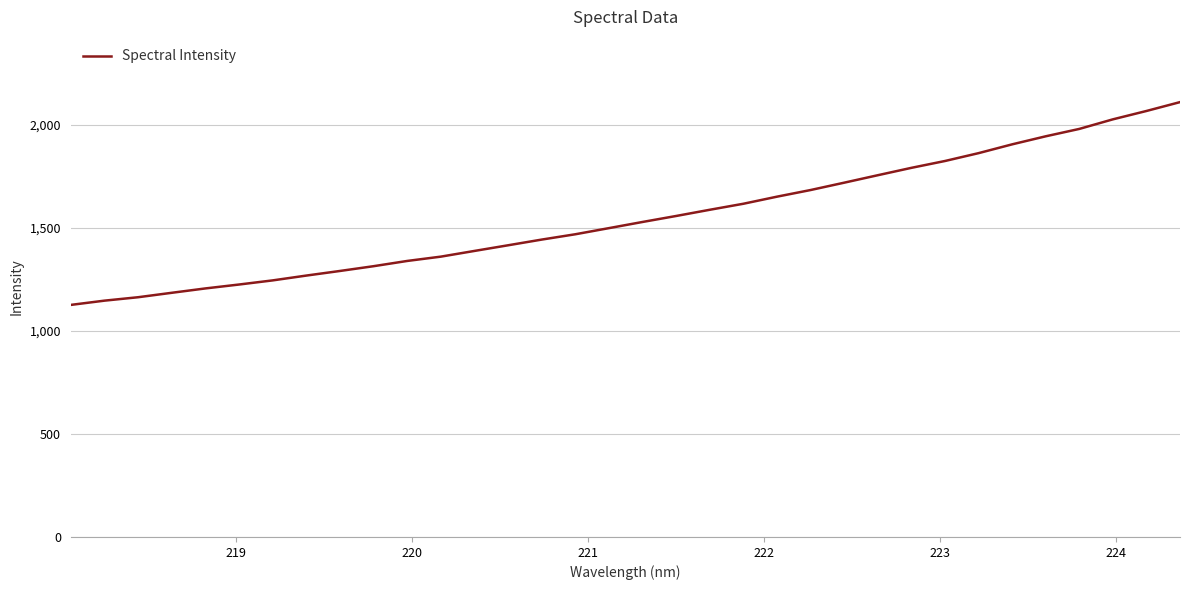

What is the difference between the maximum and minimum values?

983.8